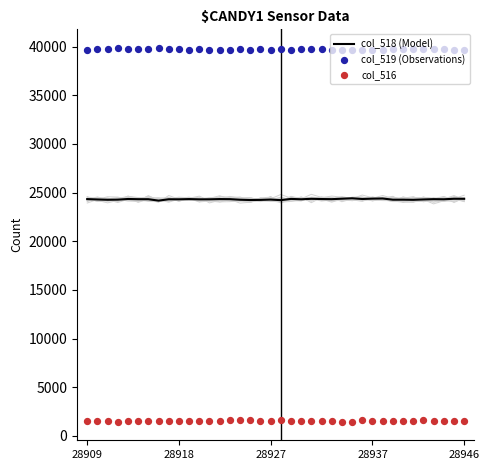

Which series contains the lowest Y value?

col_516